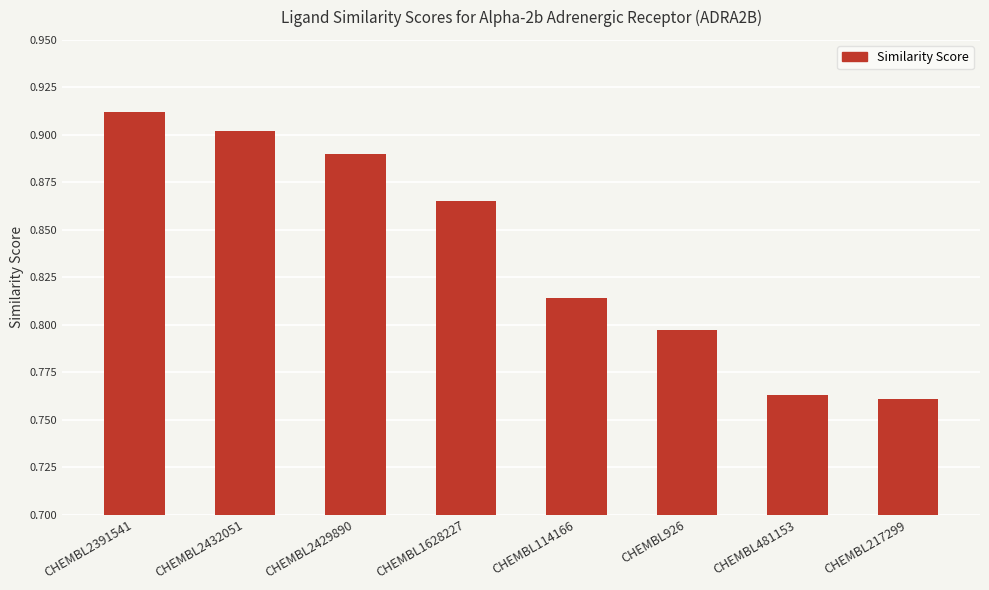

The chart shows a value of 0.9 at CHEMBL2391541. True or false?

True